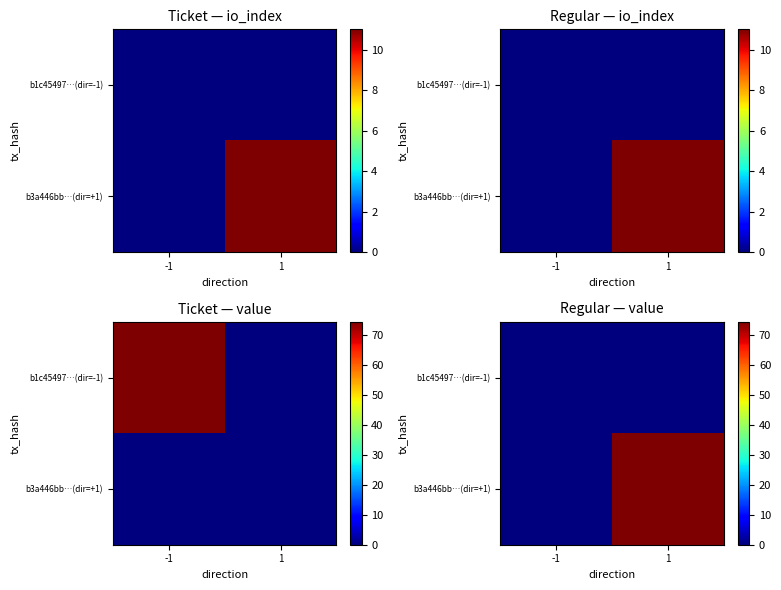

What is the sum of the b3a446bb…(dir=+1) values at -1 and 1?

74.3